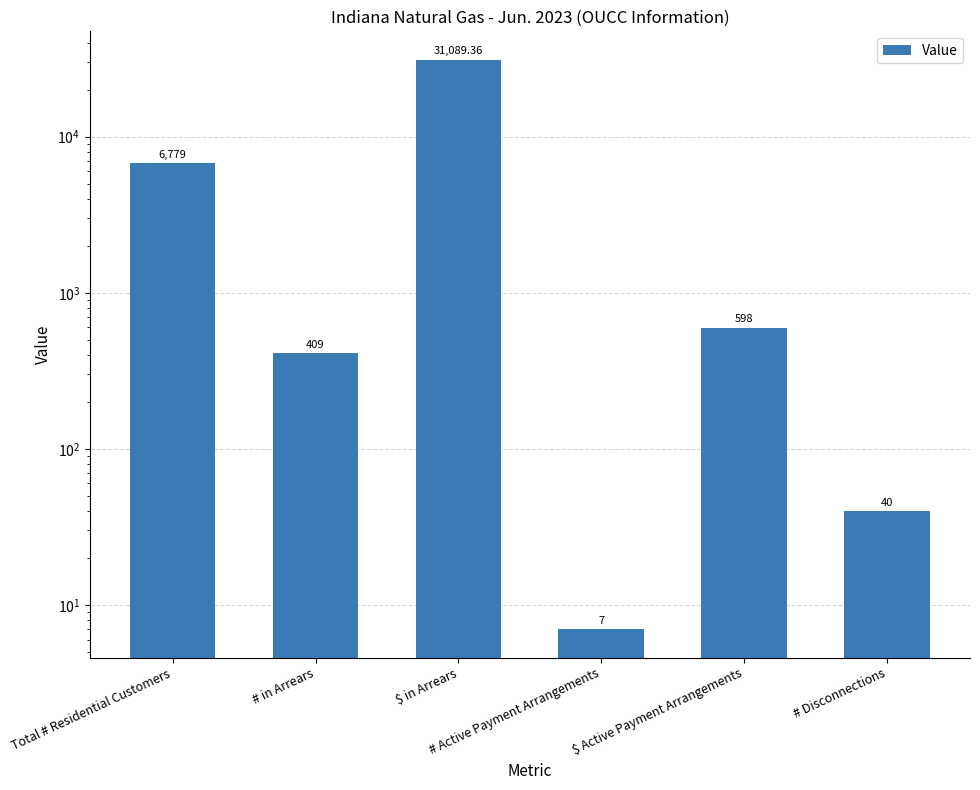

What value does the data have at $ in Arrears?

31089.4